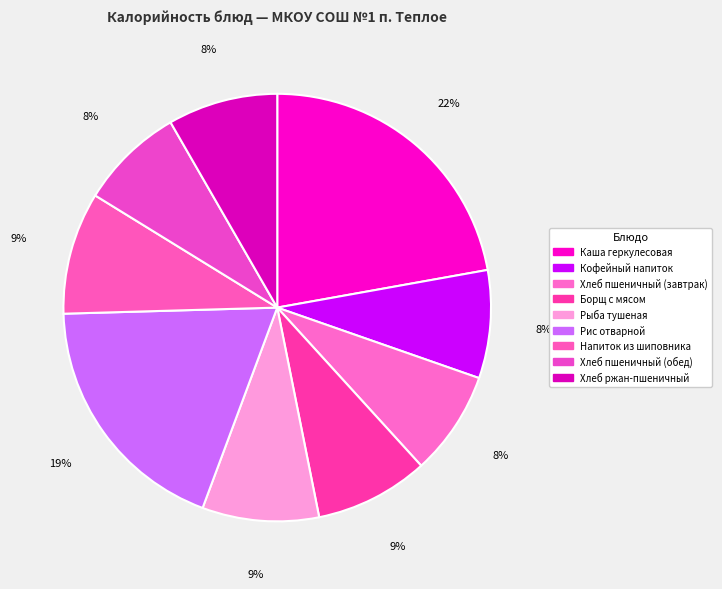

What percentage is the Хлеб ржан-пшеничный slice, to the nearest percent?

8%